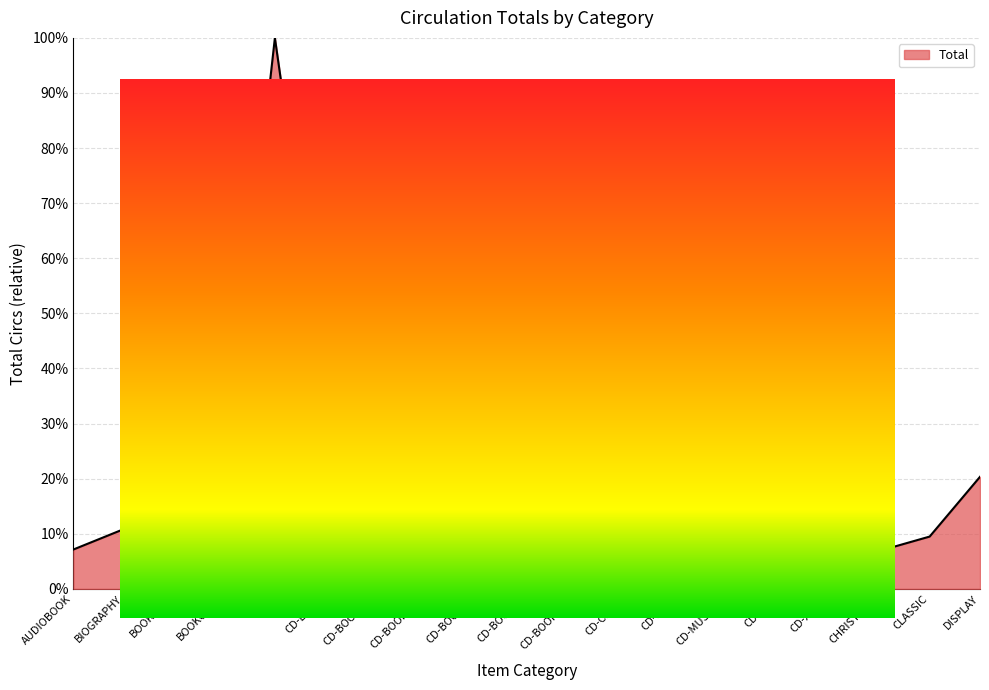

Reading right to left, transcribe all the data shown in this chart.

0.2	0.1	0.1	0.0	0.1	0.0	0.0	0.0	0.0	0.0	0.1	0.1	0.1	0.4	1.0	0.2	0.0	0.1	0.1